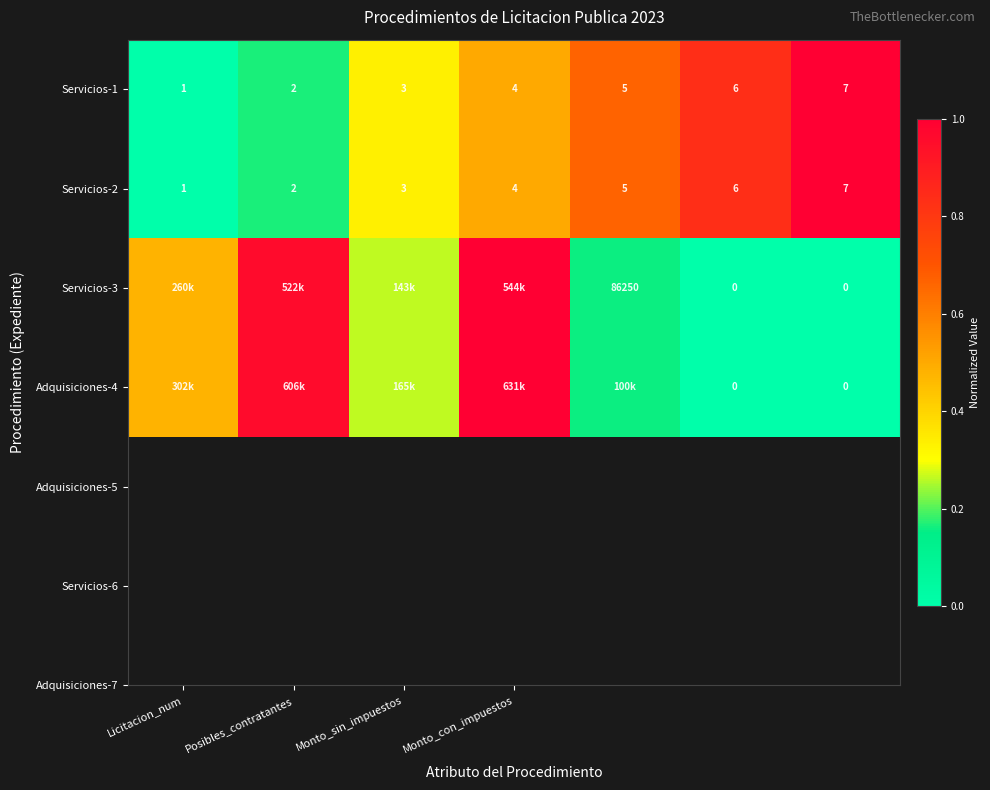

Where is Servicios-1 nearest to the value 4?

Monto_con_impuestos